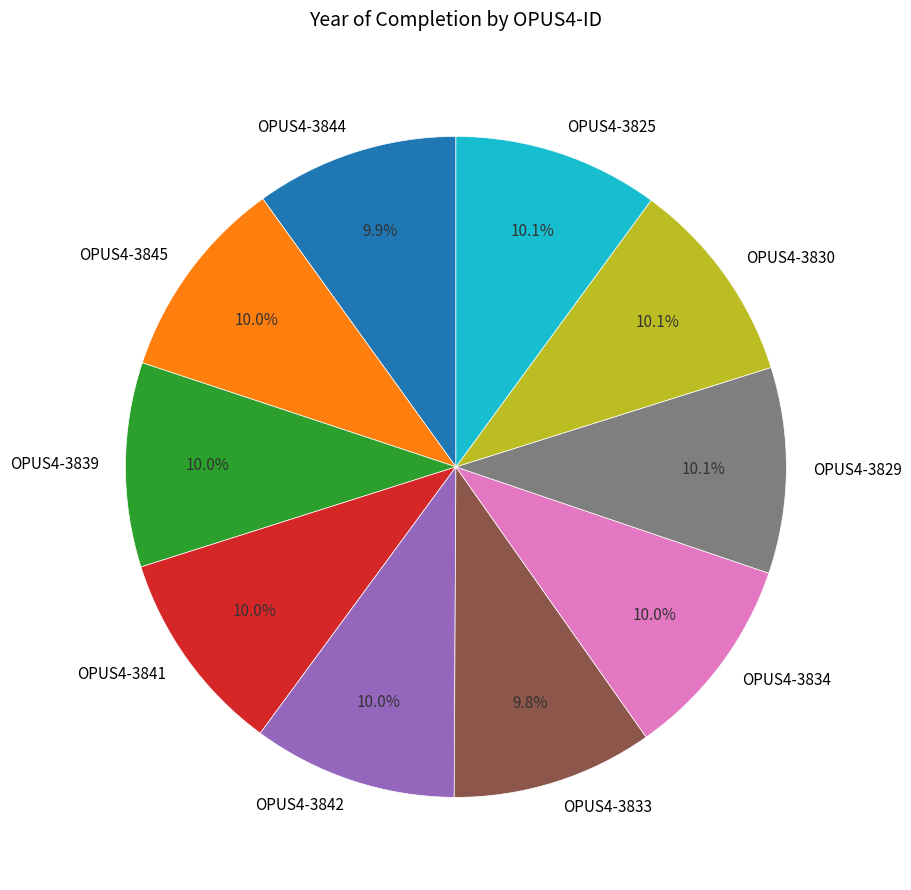

How much of the chart is everything except OPUS4-3844?

90.1%